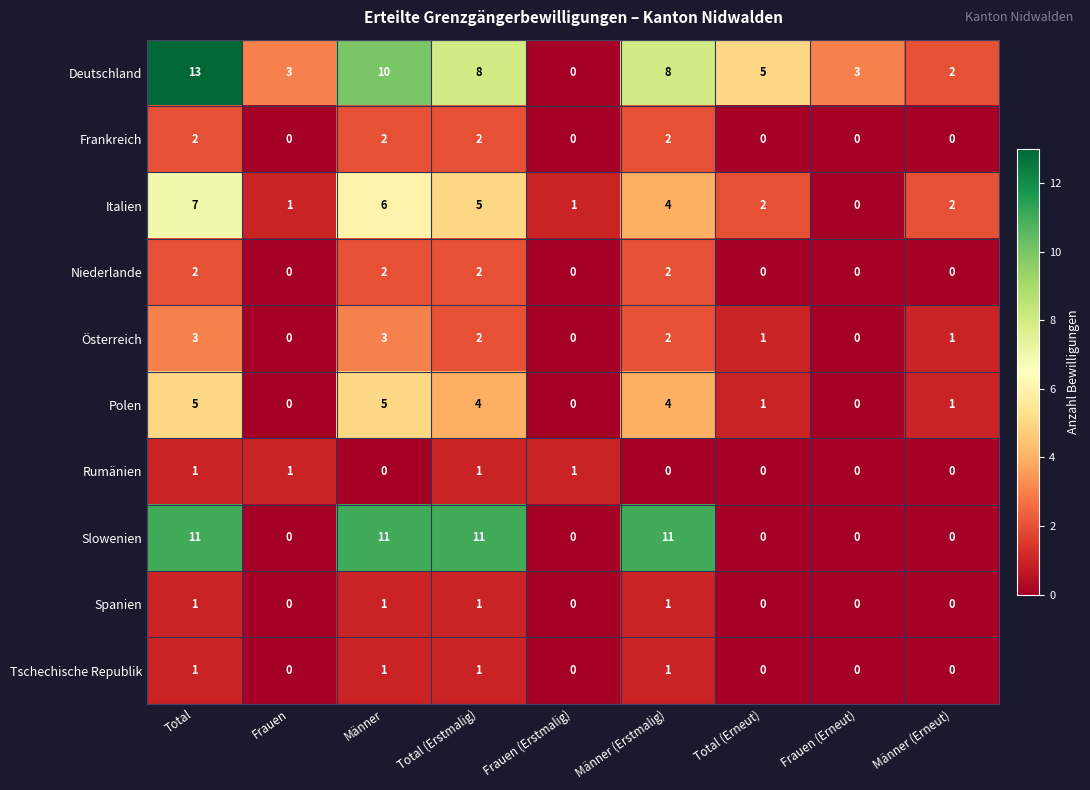

Which category has the highest value across all series?

Total